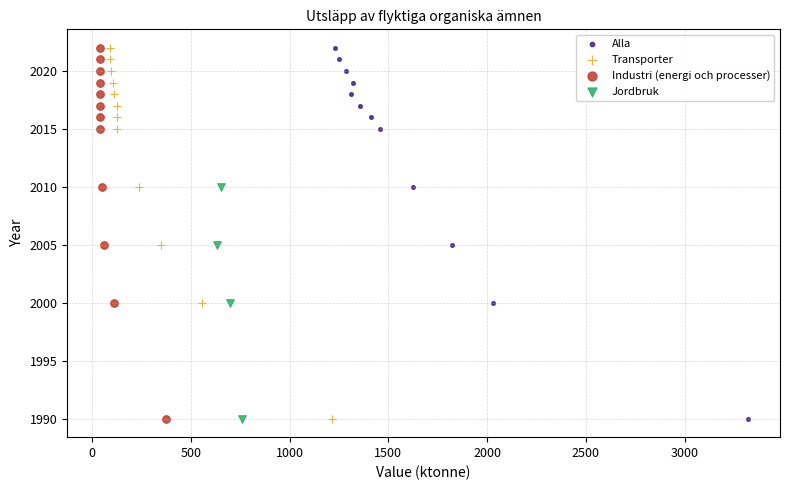

What are all the series names shown in the legend?

Alla, Transporter, Industri (energi och processer), Jordbruk